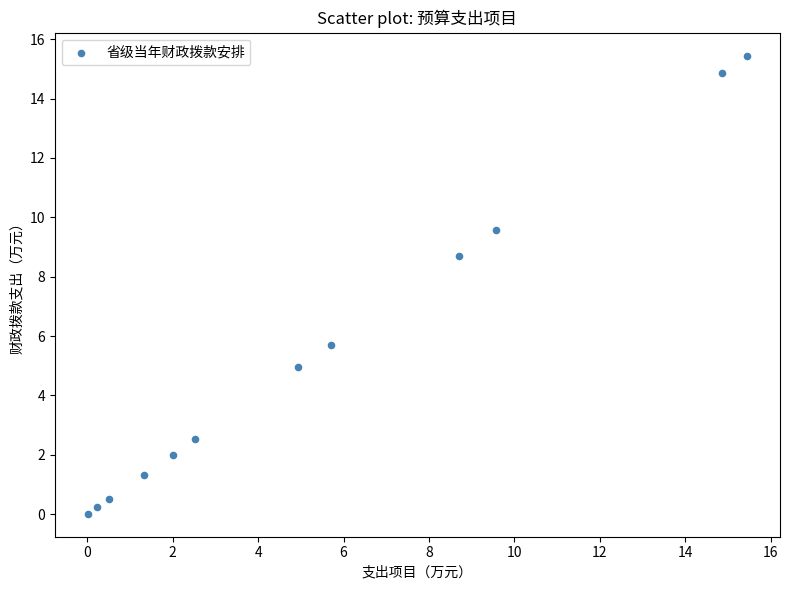

What is the average X value?

5.5